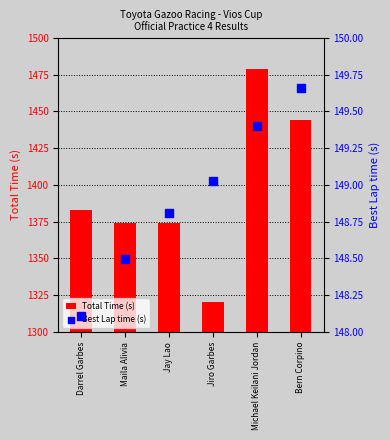

Which series has the widest spread of Y values?

Total Time (s)